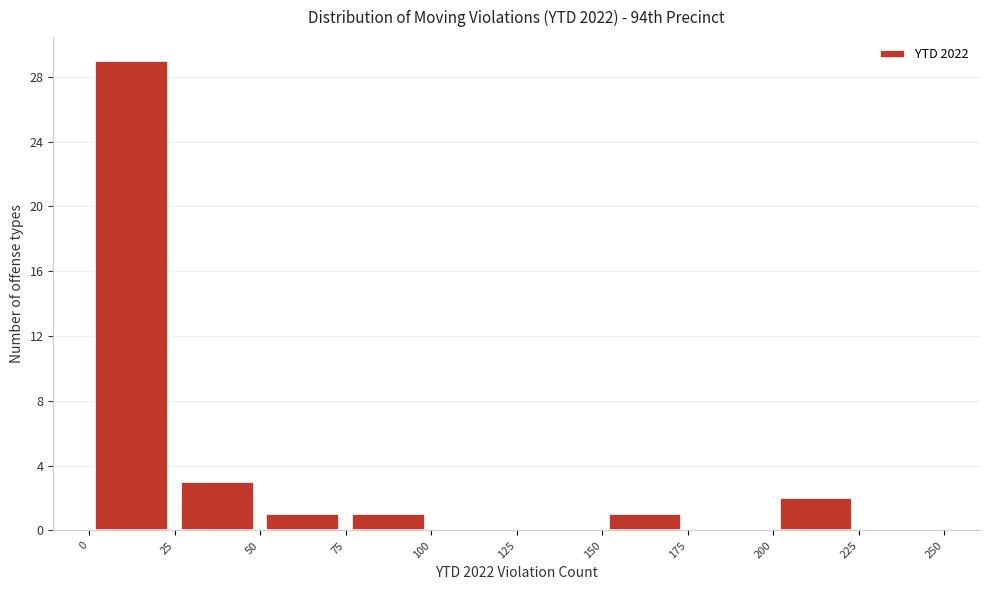

Reading left to right, transcribe this chart: for each bar, give the range it covers on the x-axis and its height. The values are not printed on the chart, so give them approximately, as read against the axis.

0 to 25: 29
25 to 50: 3
50 to 75: 1
75 to 100: 1
100 to 125: 0
125 to 150: 0
150 to 175: 1
175 to 200: 0
200 to 225: 2
225 to 250: 0